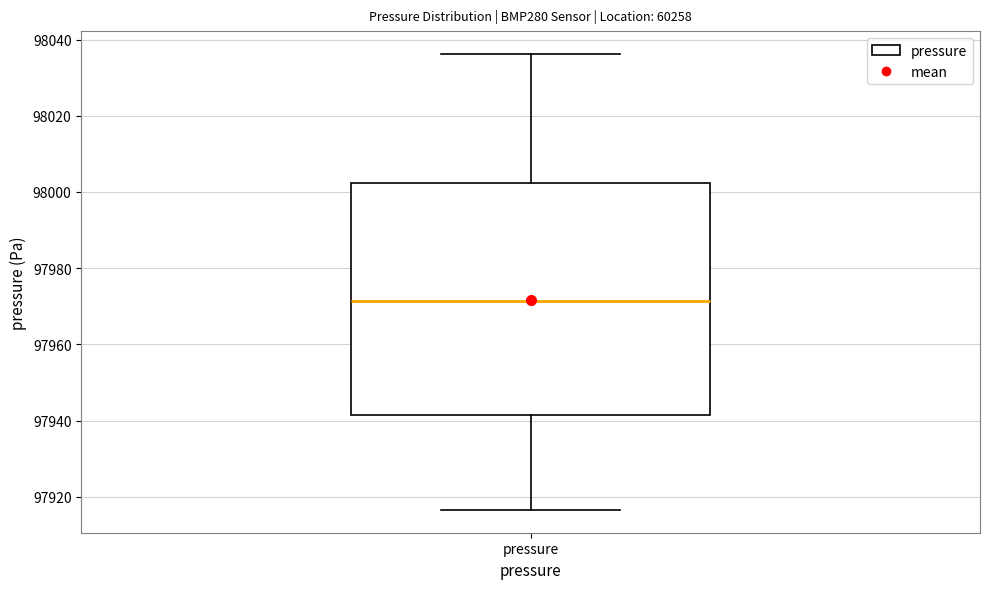

Read this box plot against the y-axis: the position of the median line, the range covered by the box, and the ends of both whiskers. The values are not printed on the chart, so give them approximately, as read against the axis.

median 97972, box 97942 to 98002, whiskers 97916 to 98036